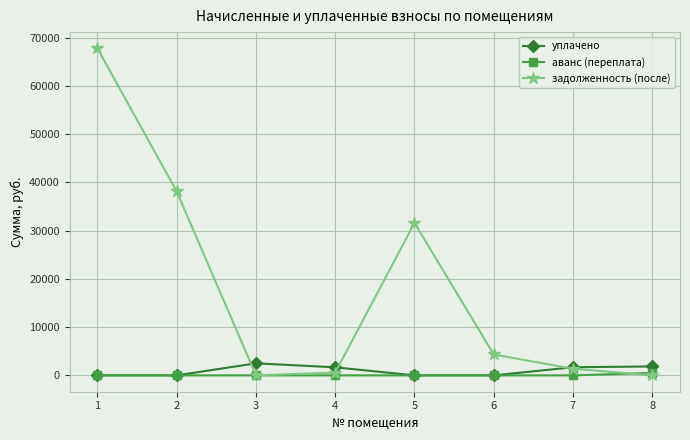

How many data points in аванс (переплата) are above 0?

1